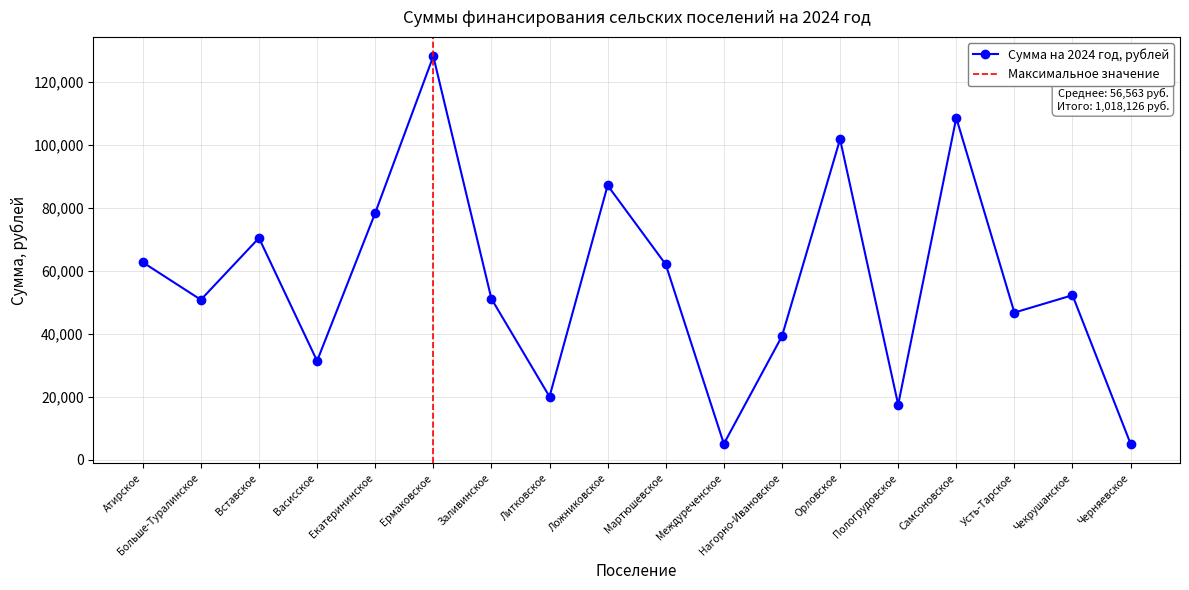

Is this an area chart (filled region under the line)?

No